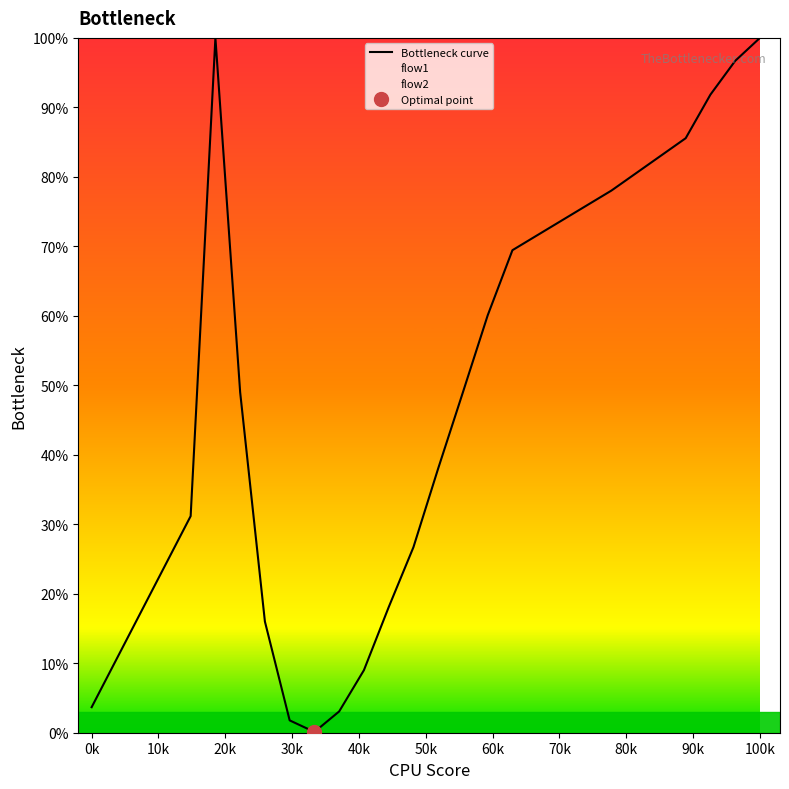

What is the minimum value shown in the chart?

0.1